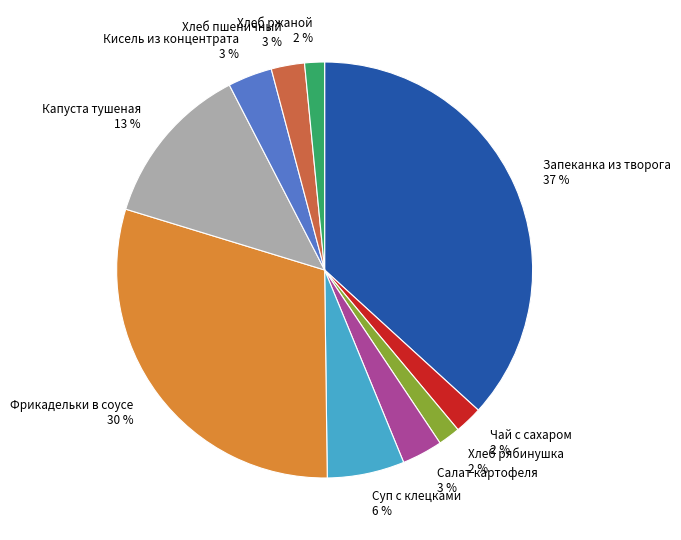

True or false: Капуста тушеная accounts for 23% of the total.

False